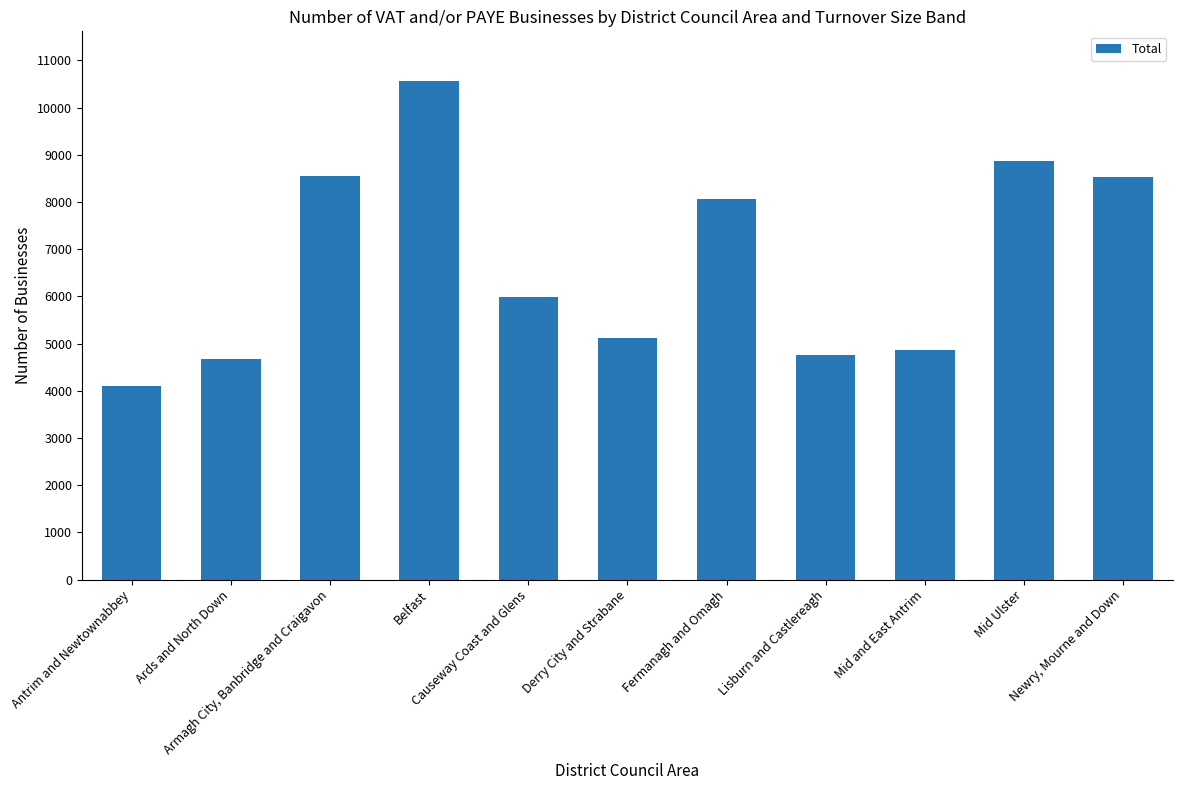

List the labels in order of value, smallest first.

Antrim and Newtownabbey, Ards and North Down, Lisburn and Castlereagh, Mid and East Antrim, Derry City and Strabane, Causeway Coast and Glens, Fermanagh and Omagh, Newry, Mourne and Down, Armagh City, Banbridge and Craigavon, Mid Ulster, Belfast